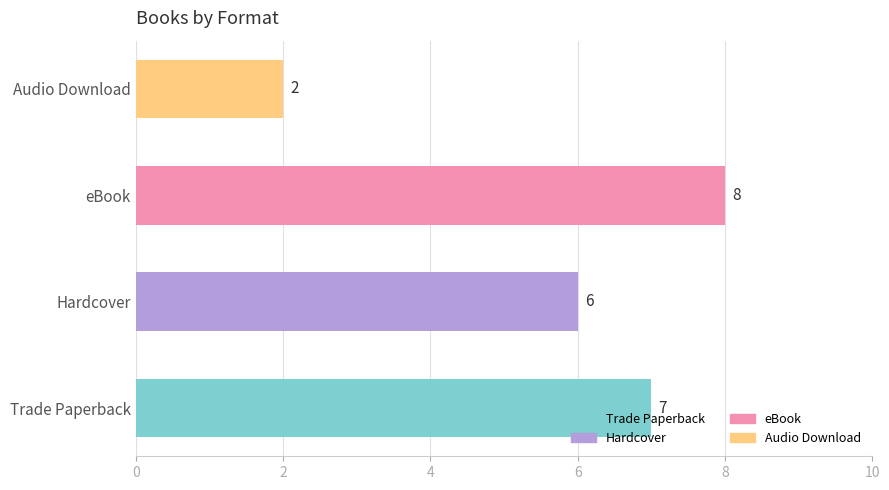

Is it true that the value at Hardcover is 6?

True